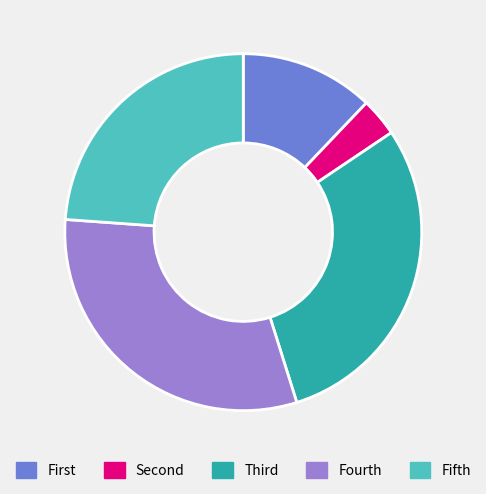

Is there any slice that represents more than half of the pie?

No